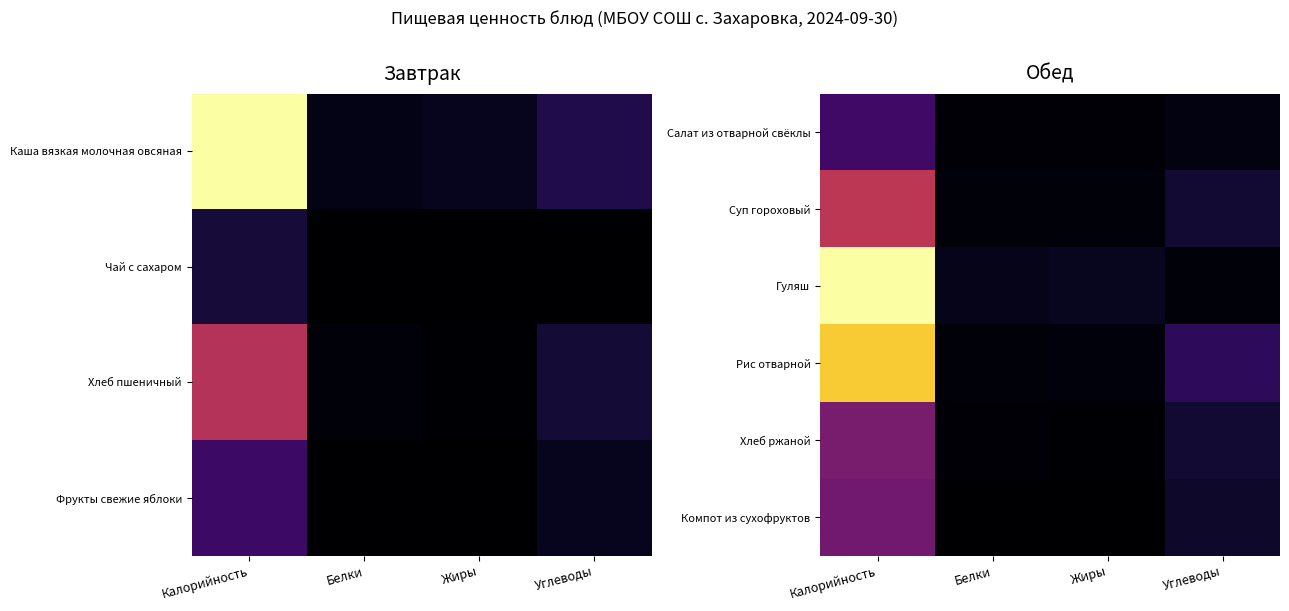

What is the total value across all series at Белки?

24.4